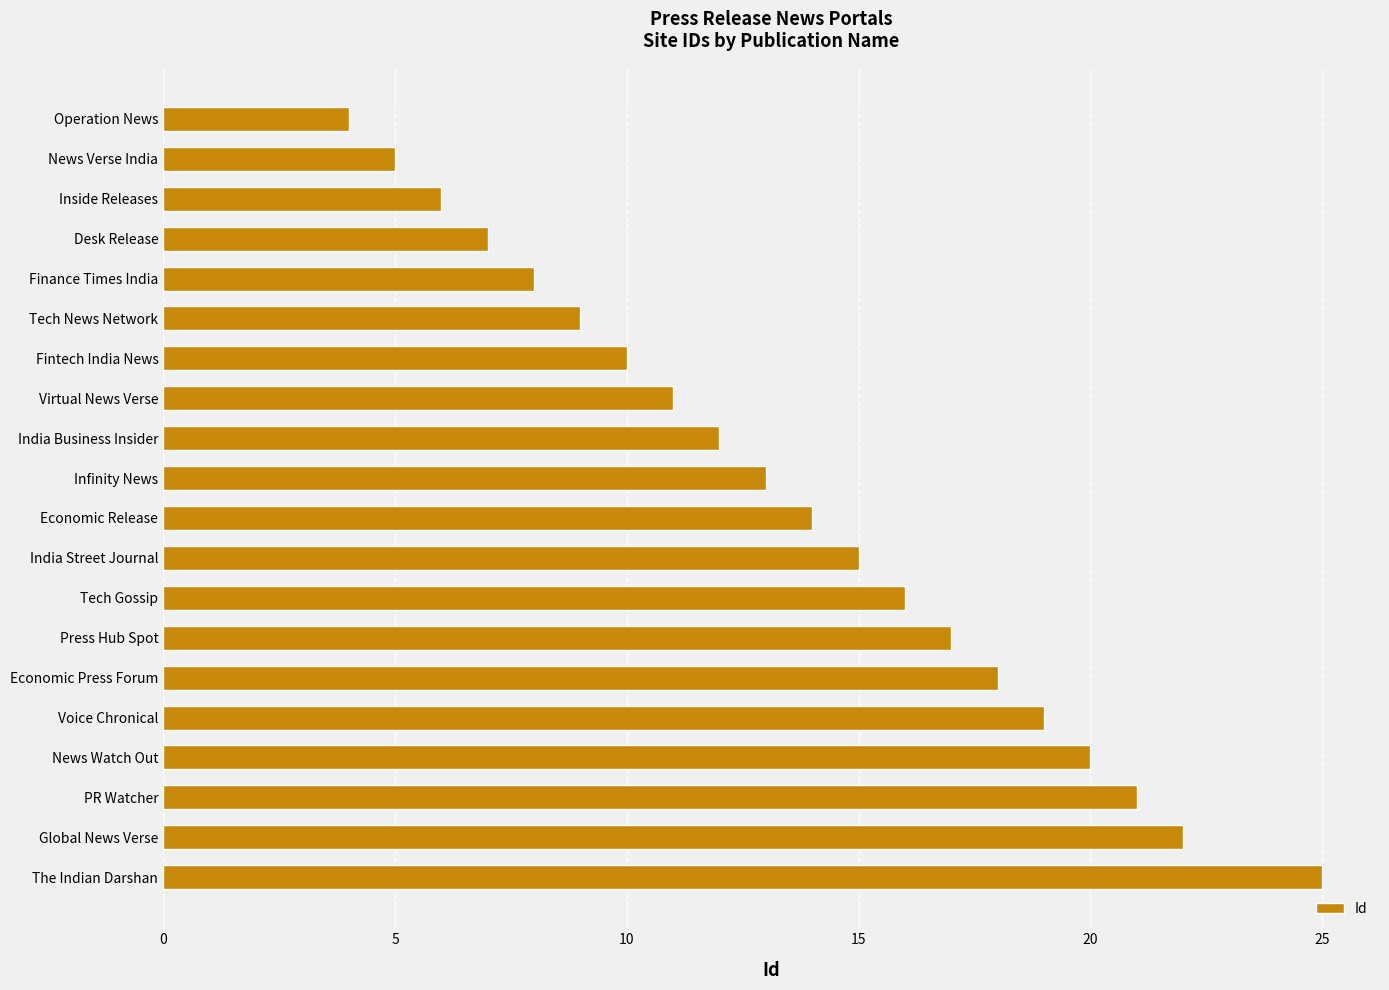

Is it true that the value at Virtual News Verse is 11?

True